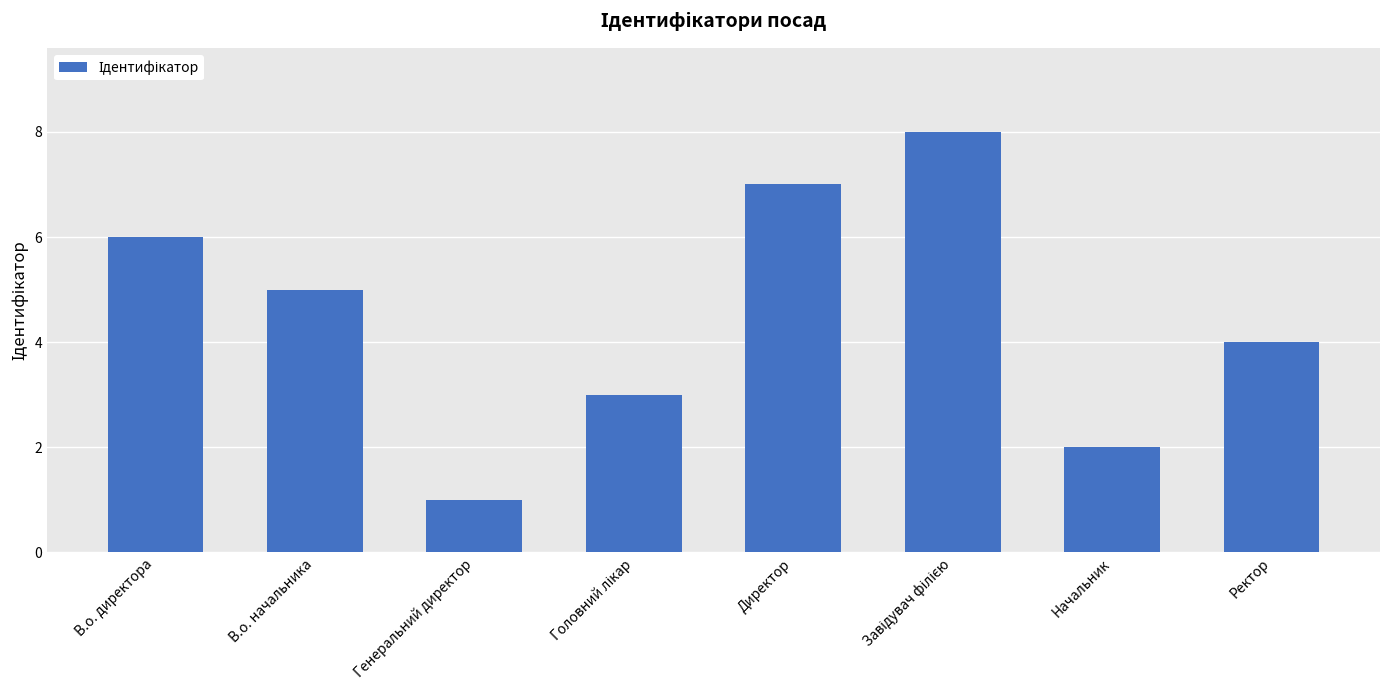

Which category has the lowest value across all series?

Генеральний директор